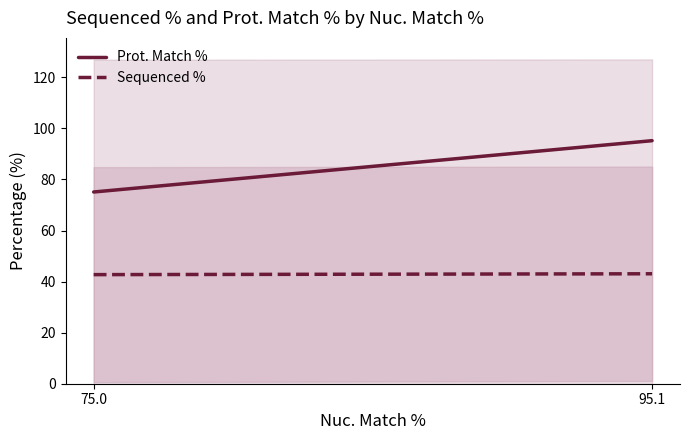

What is the sum of the Sequenced % values at 75.0 and 95.1?

85.8